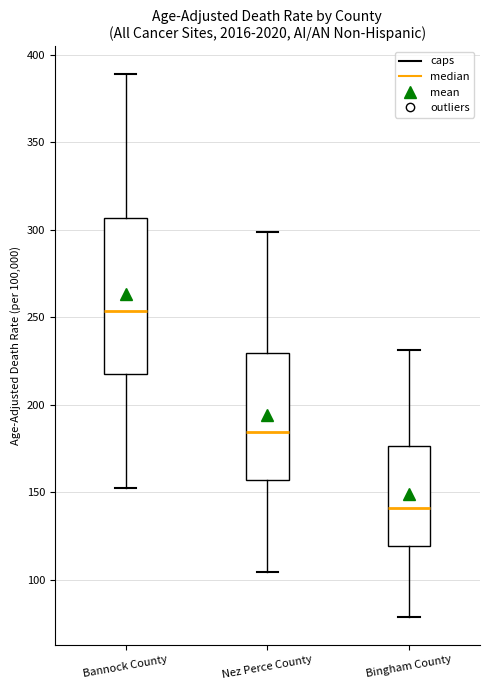

Which box is the tallest, from its lower edge to its upper edge?

Bannock County